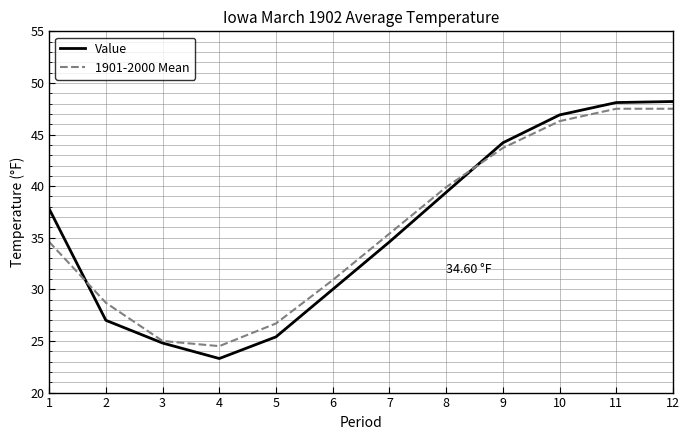

True or false: 1901-2000 Mean has a value of 9.7 at 6.

False